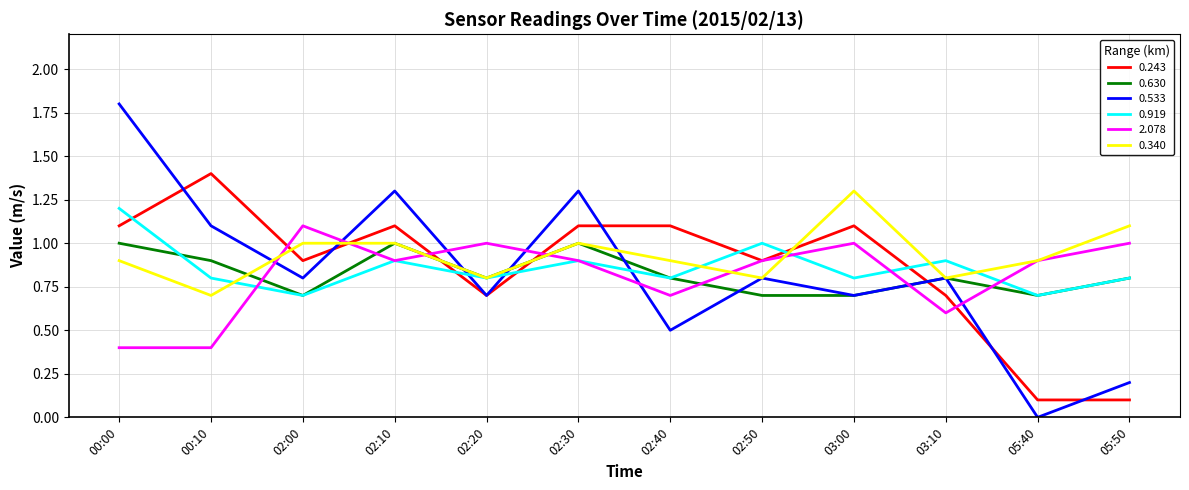

Reading left to right, transcribe all the data shown in this chart.

0.243: 1.1	1.4	0.9	1.1	0.7	1.1	1.1	0.9	1.1	0.7	0.1	0.1
0.630: 1.0	0.9	0.7	1.0	0.8	1.0	0.8	0.7	0.7	0.8	0.7	0.8
0.533: 1.8	1.1	0.8	1.3	0.7	1.3	0.5	0.8	0.7	0.8	0.0	0.2
0.919: 1.2	0.8	0.7	0.9	0.8	0.9	0.8	1.0	0.8	0.9	0.7	0.8
2.078: 0.4	0.4	1.1	0.9	1.0	0.9	0.7	0.9	1.0	0.6	0.9	1.0
0.340: 0.9	0.7	1.0	1.0	0.8	1.0	0.9	0.8	1.3	0.8	0.9	1.1